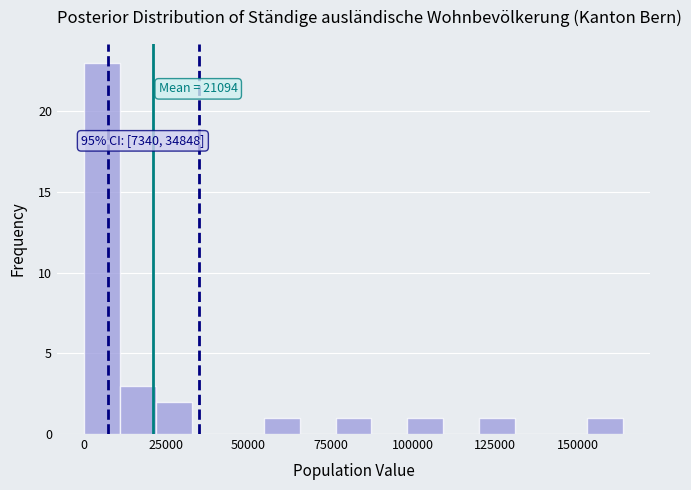

Read against the x-axis, roughly where is the centre of the tallest bar?

5000